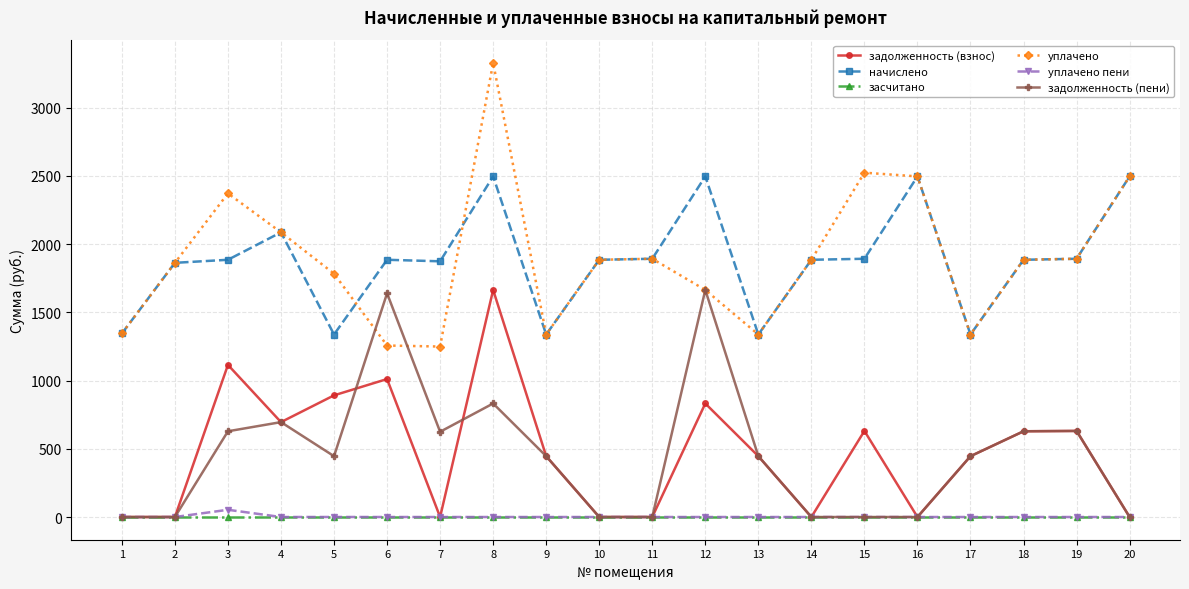

Where is the first local maximum for задолженность (взнос)?

3